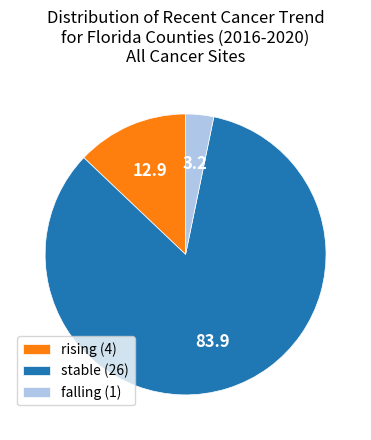

Combined, do stable and falling account for over 50%?

Yes